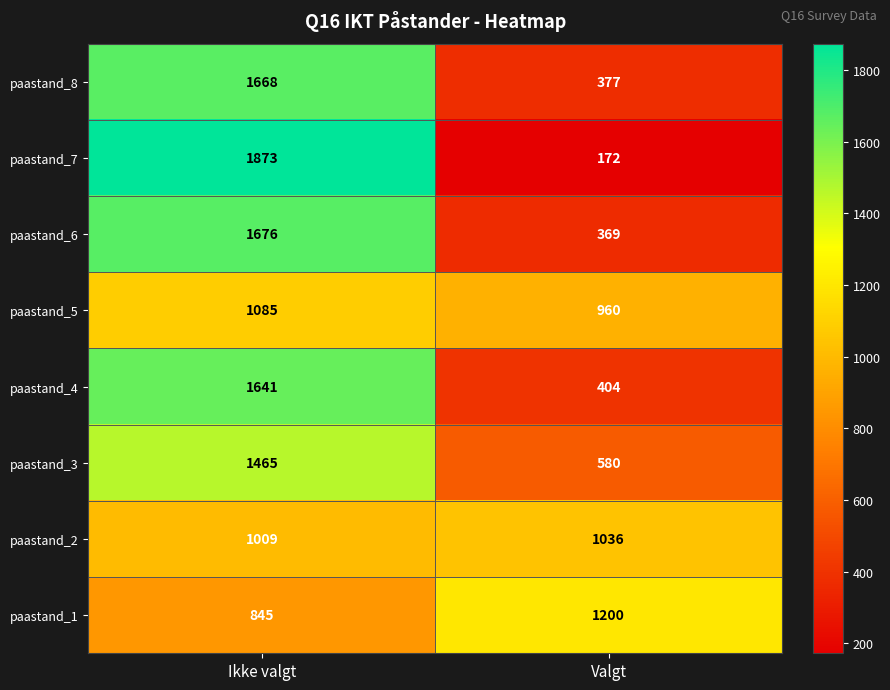

What is the difference between the maximum and minimum values in the paastand_7 series?

1701